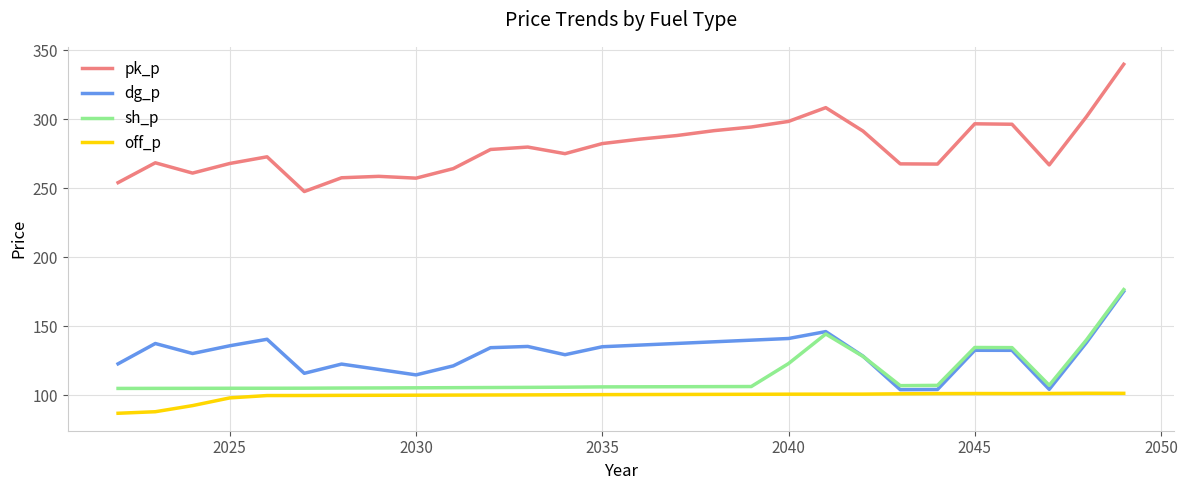

Which series has the largest total across all categories?

pk_p